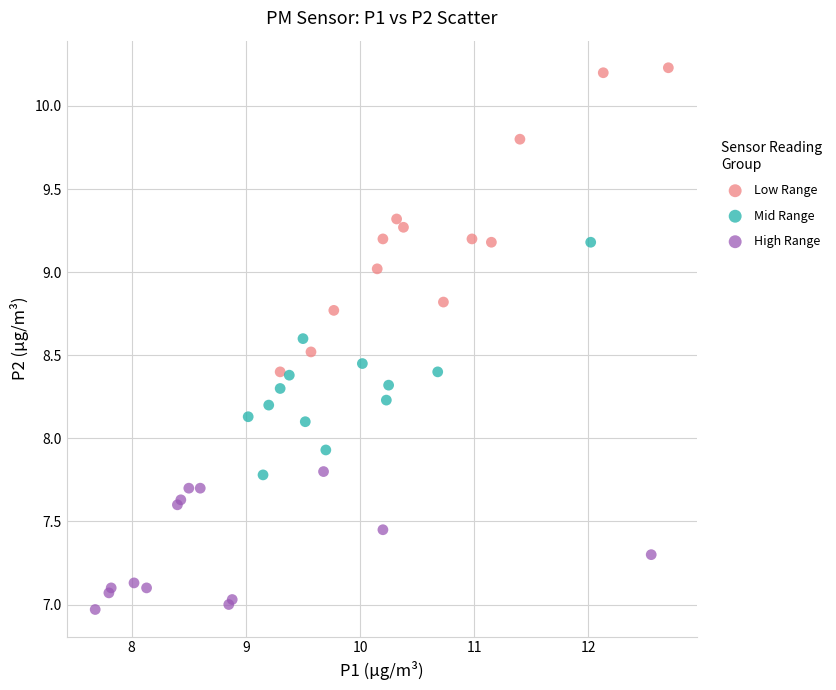

Which series contains the lowest Y value?

High Range